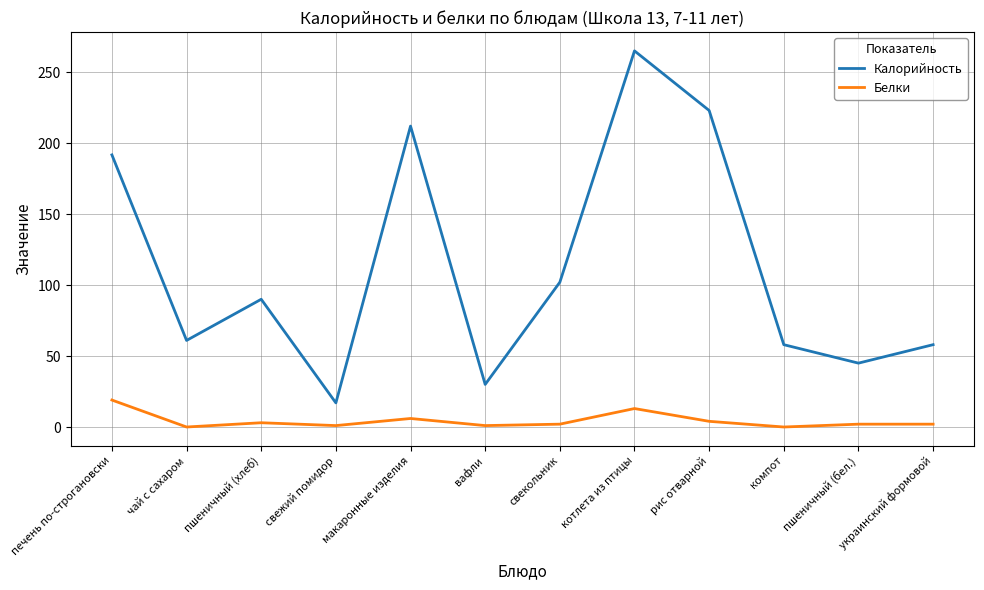

Which series has the largest total across all categories?

Калорийность